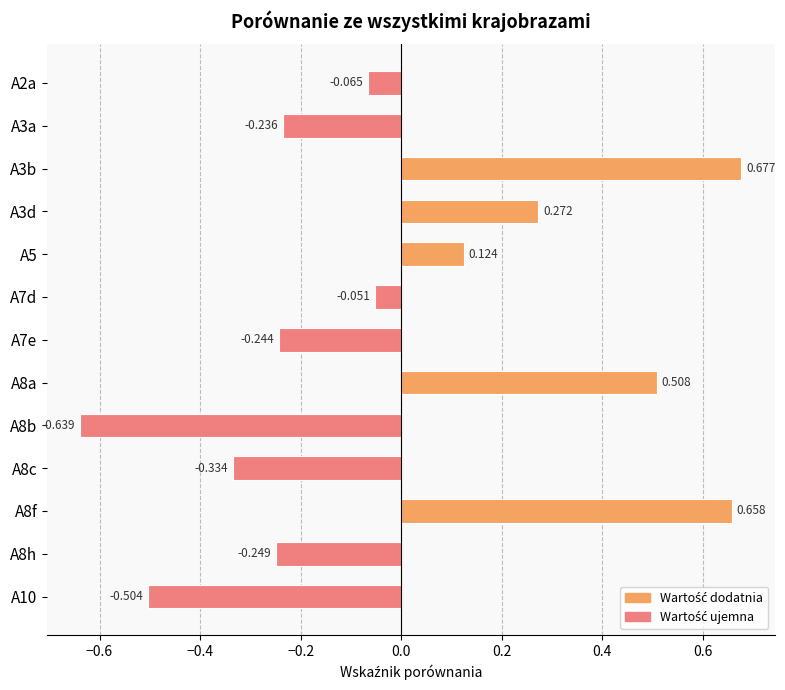

List the labels in order of value, largest first.

A3b, A8f, A8a, A3d, A5, A7d, A2a, A3a, A7e, A8h, A8c, A10, A8b